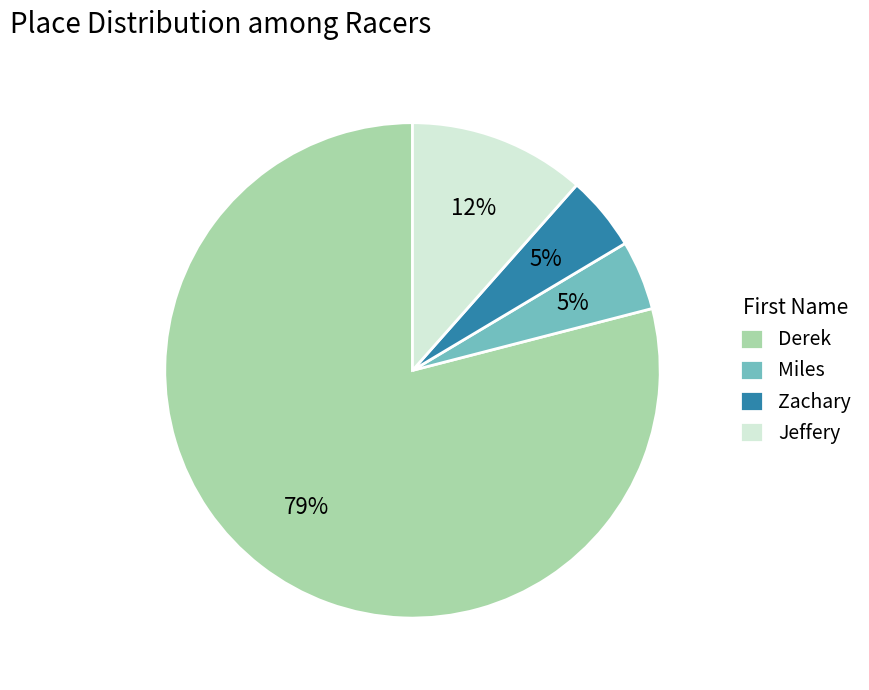

Is it true that Miles is 5% of the pie?

True